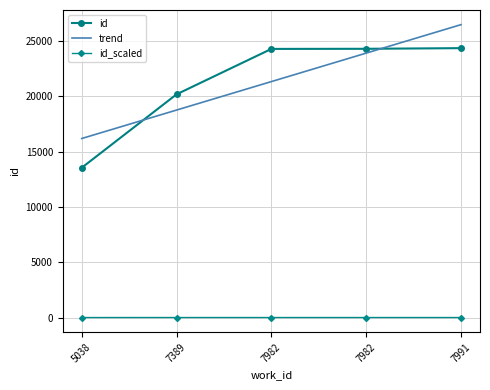

True or false: trend and id_scaled intersect in this chart.

False